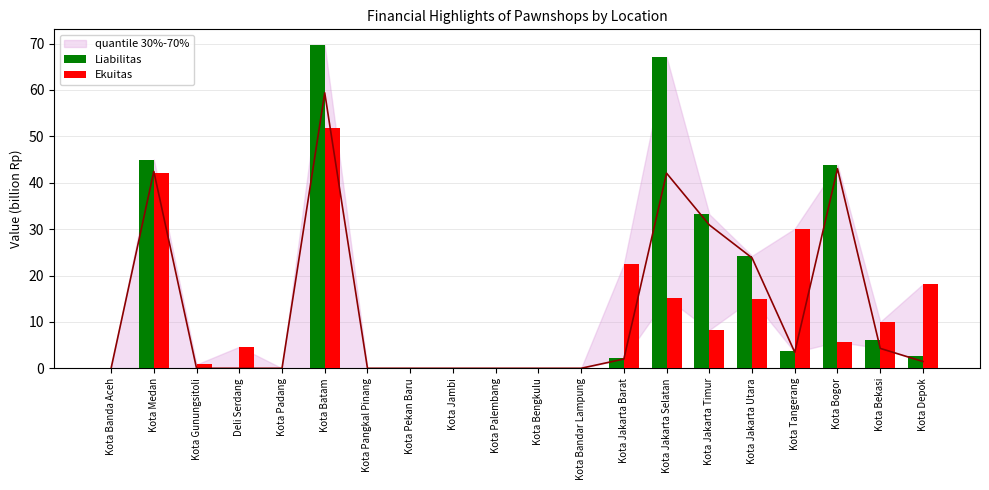

List the labels in order of Ekuitas value, smallest first.

Kota Banda Aceh, Kota Padang, Kota Pangkal Pinang, Kota Pekan Baru, Kota Jambi, Kota Palembang, Kota Bengkulu, Kota Bandar Lampung, Kota Gunungsitoli, Deli Serdang, Kota Bogor, Kota Jakarta Timur, Kota Bekasi, Kota Jakarta Utara, Kota Jakarta Selatan, Kota Depok, Kota Jakarta Barat, Kota Tangerang, Kota Medan, Kota Batam